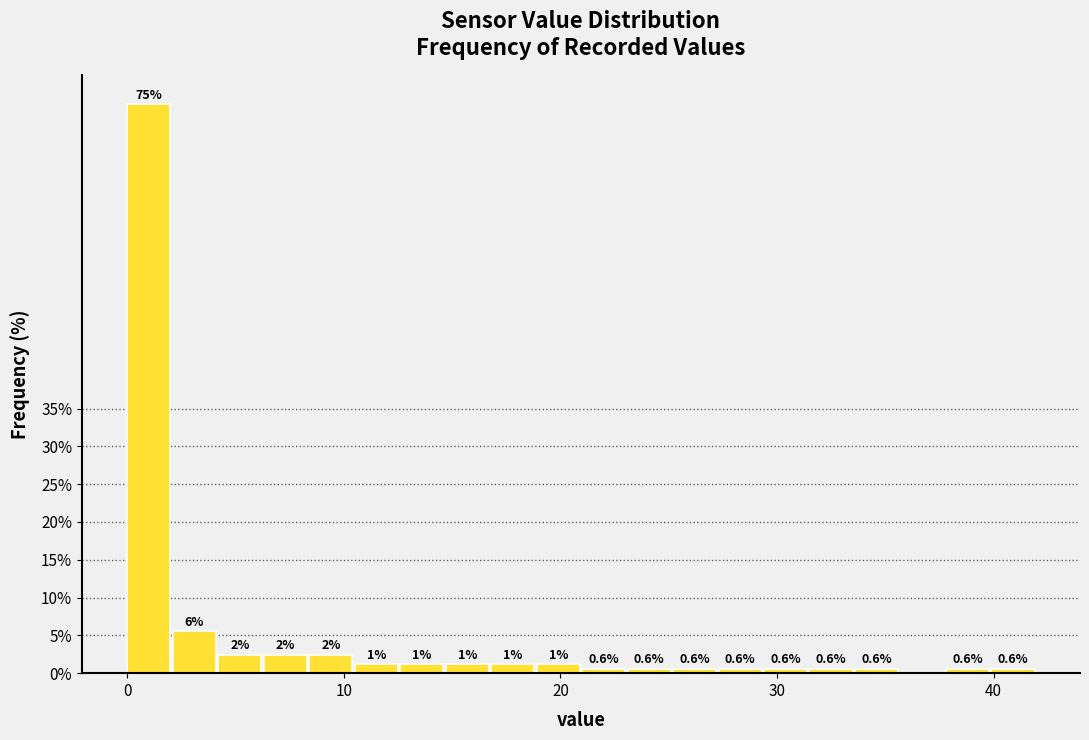

Around what value on the x-axis is the tallest bar? Give the approximate position of its centre, as read against the axis.

1